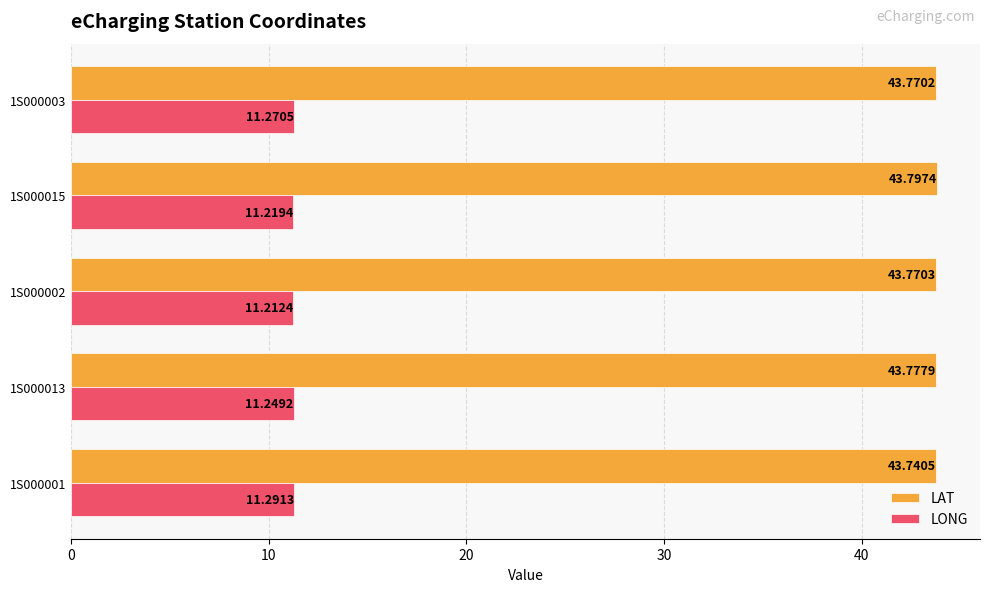

At how many categories does at least one series exceed 25?

5